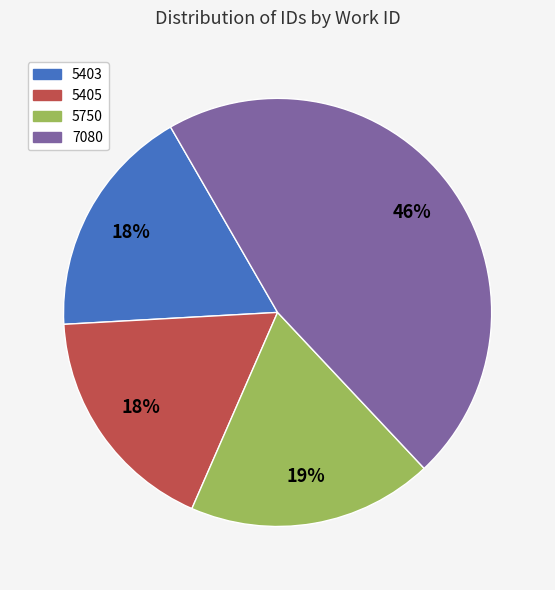

To the nearest percent, what is the average slice percentage?

25%